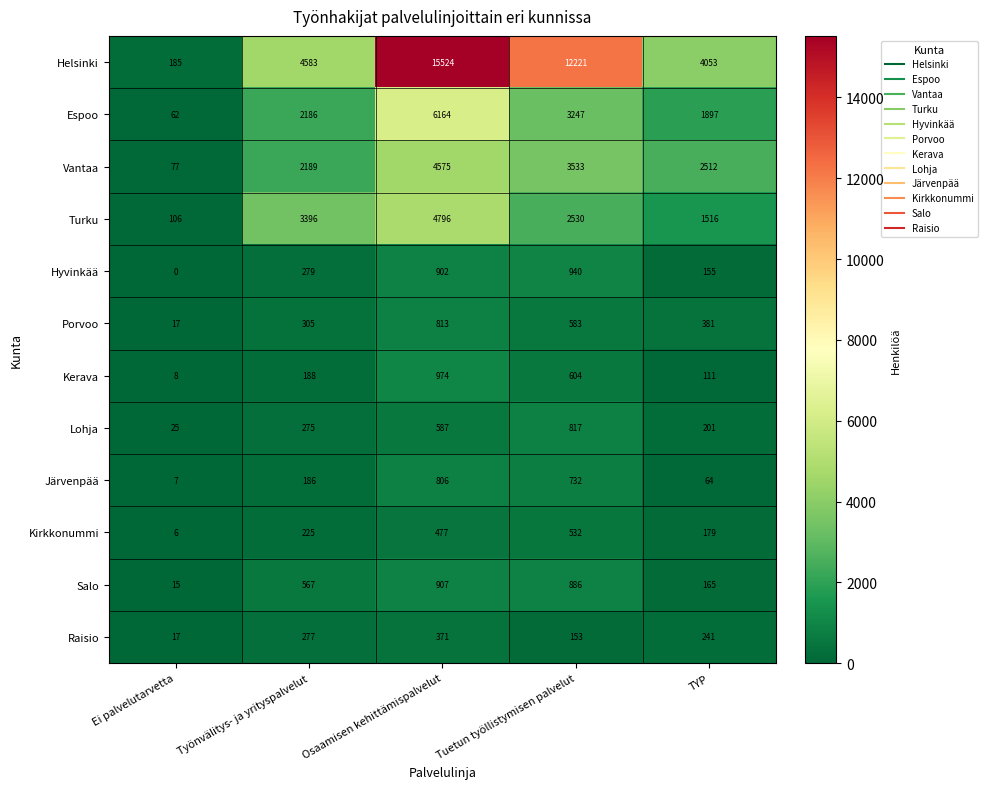

Is it true that Porvoo equals 609 at TYP?

False